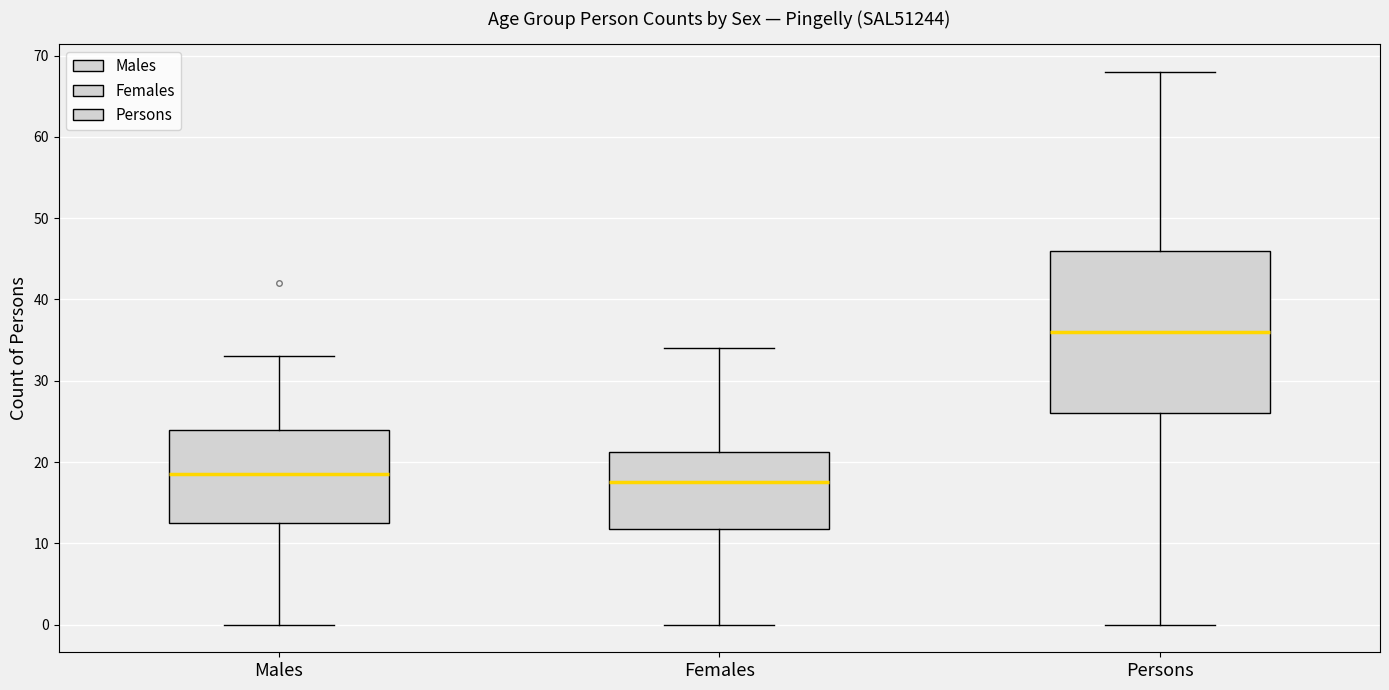

Reading left to right, read every box against the y-axis: the position of its median line, the range the box covers, and the ends of its whiskers. The values are not printed on the chart, so give them approximately, as read against the axis.

Males: median 19, box 13 to 24, whiskers 0 to 33
Females: median 18, box 12 to 21, whiskers 0 to 34
Persons: median 36, box 26 to 46, whiskers 0 to 68